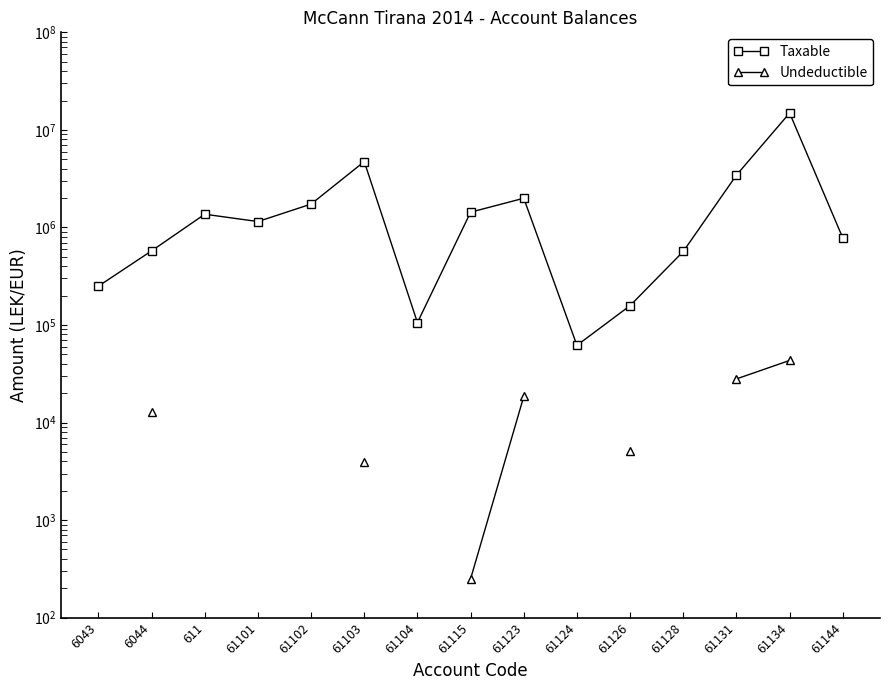

Rank the categories by Taxable value from lowest to highest.

61124, 61104, 61126, 6043, 61128, 6044, 61144, 61101, 611, 61115, 61102, 61123, 61131, 61103, 61134